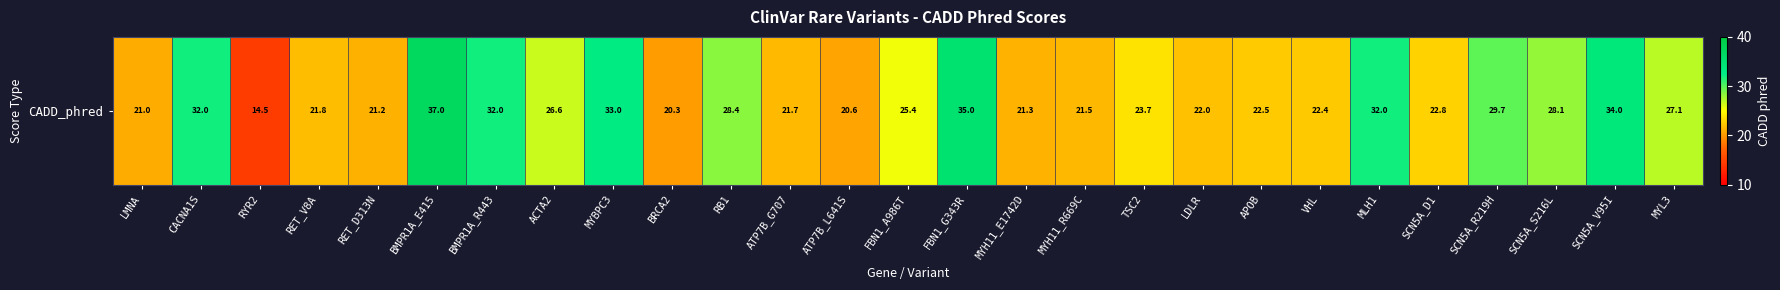

What is the change in value from ATP7B_L641S to SCN5A_S216L?

+7.5